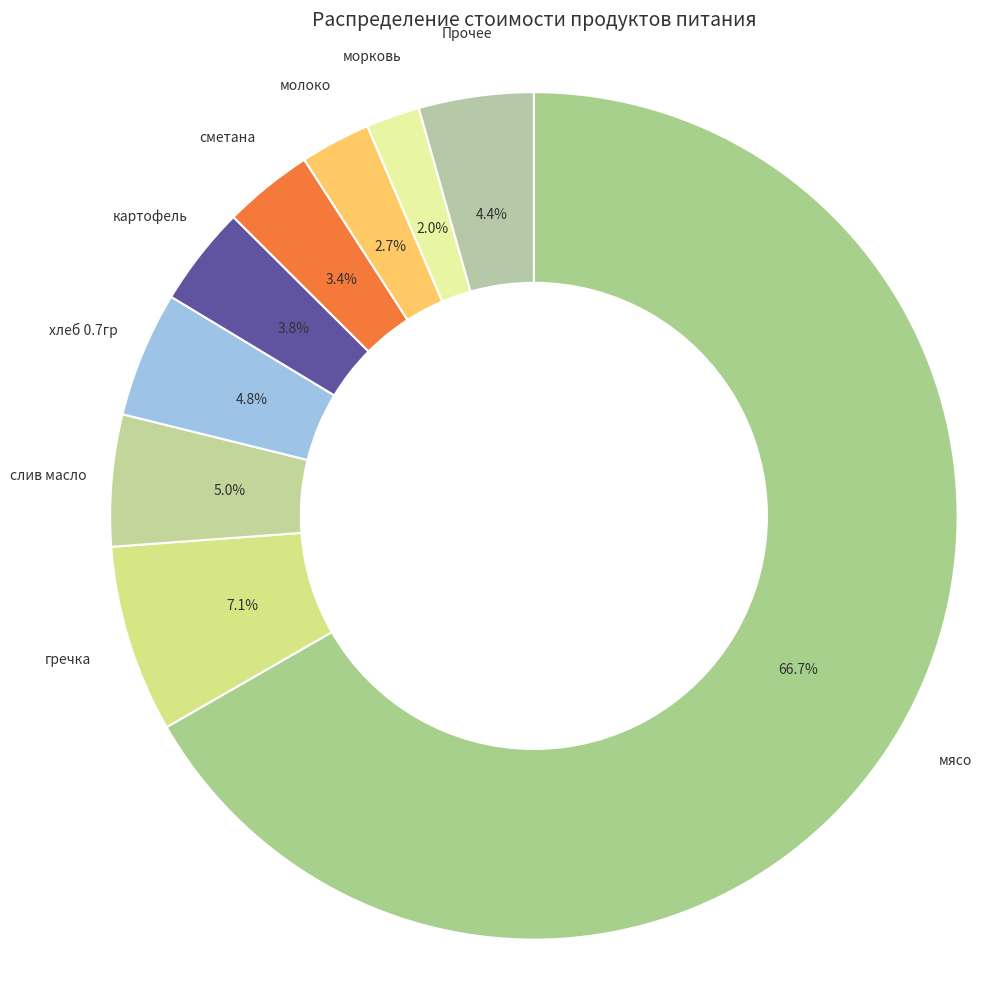

To the nearest percent, what is the difference between the largest and smallest slice percentages?

65%